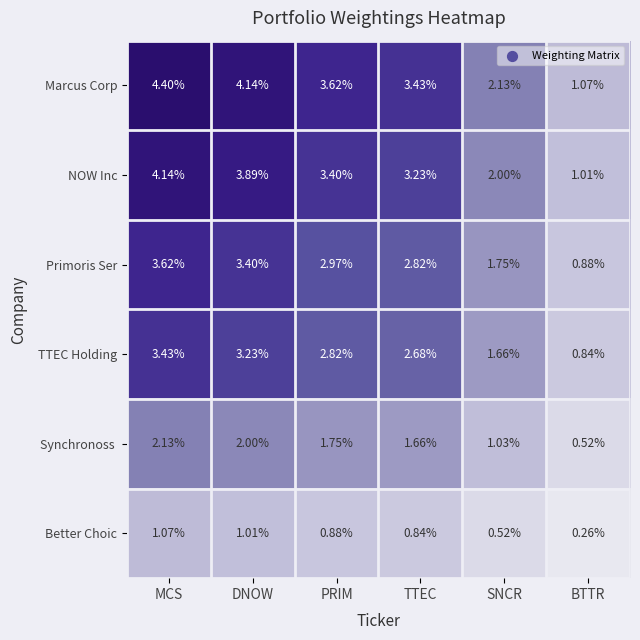

Where is Primoris Ser nearest to the value 2?

SNCR